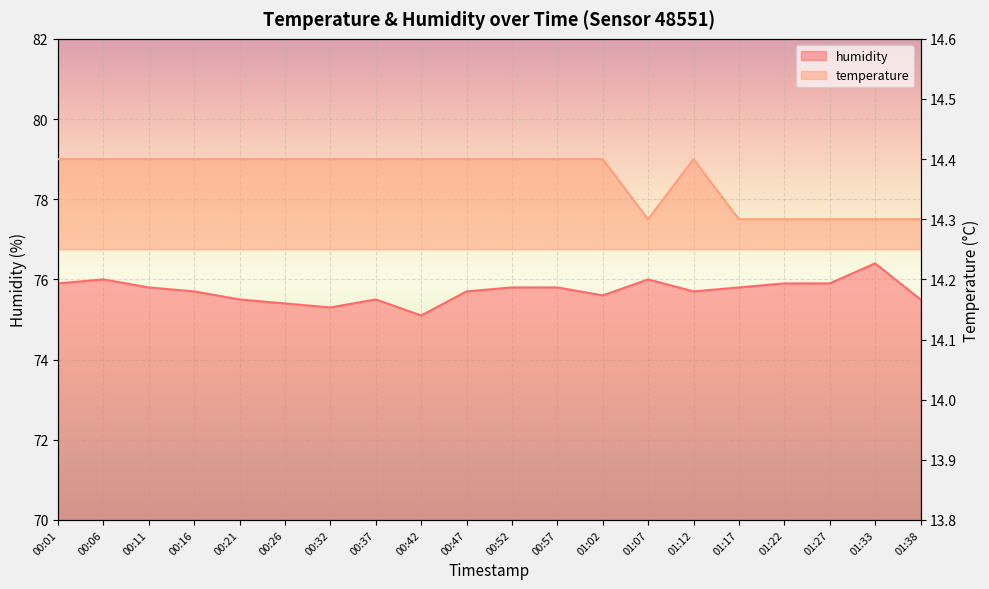

What is the maximum value shown in the chart?

76.4